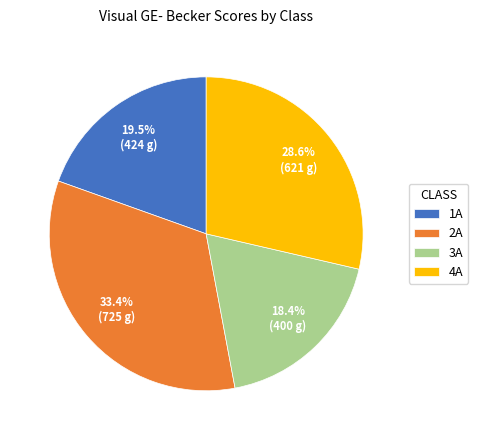

To the nearest percent, what is the average slice percentage?

25%